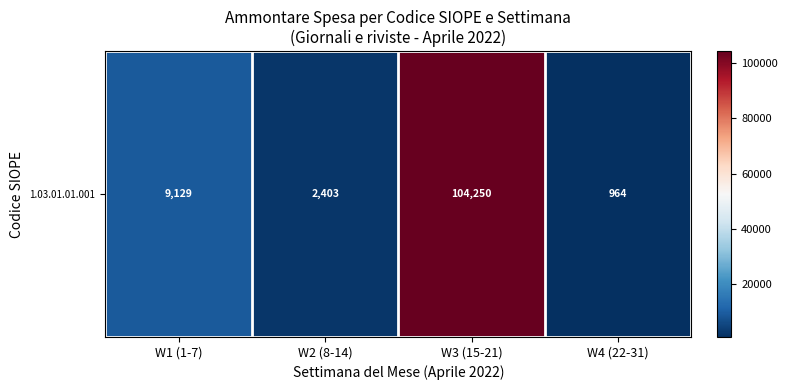

Where does the data first go above 9128?

W1 (1-7)